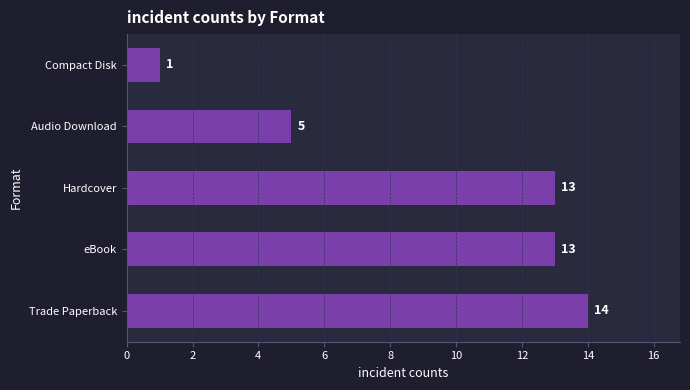

True or false: the data shows 6 at Trade Paperback.

False